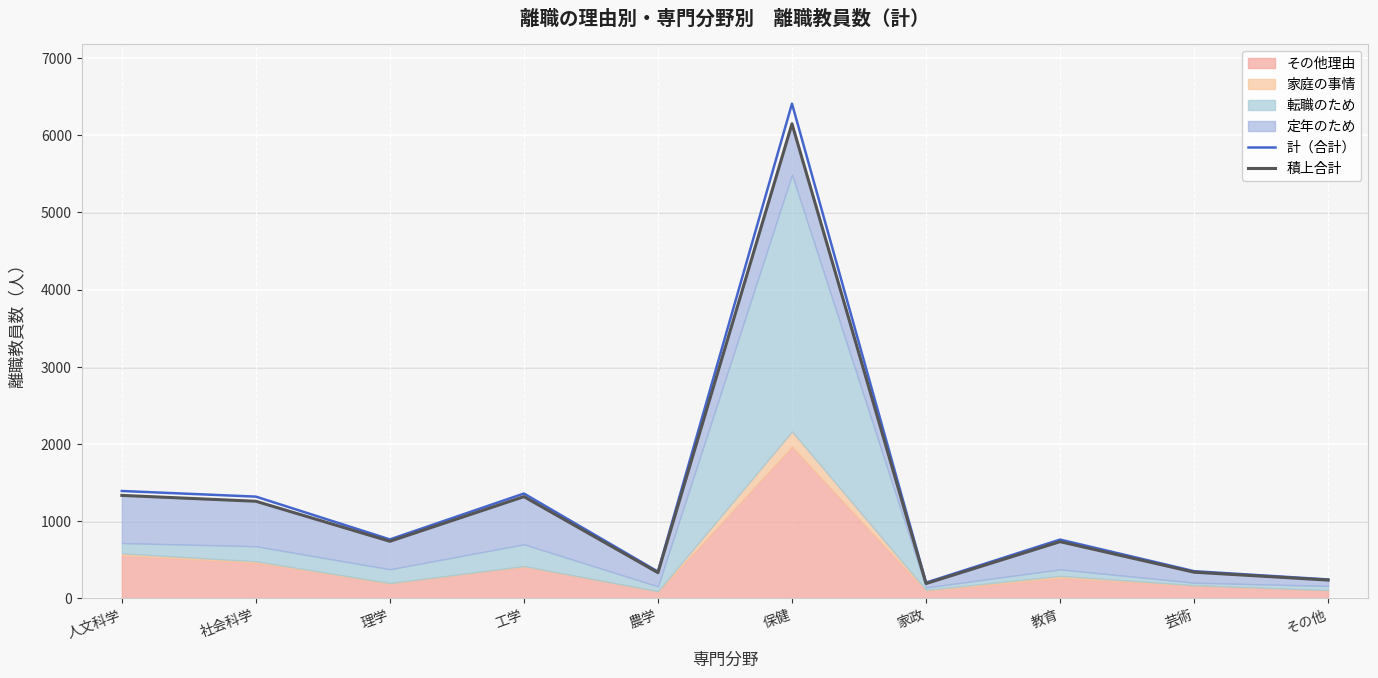

What is the value of the 積上合計 point at the 4th from the left?

1315